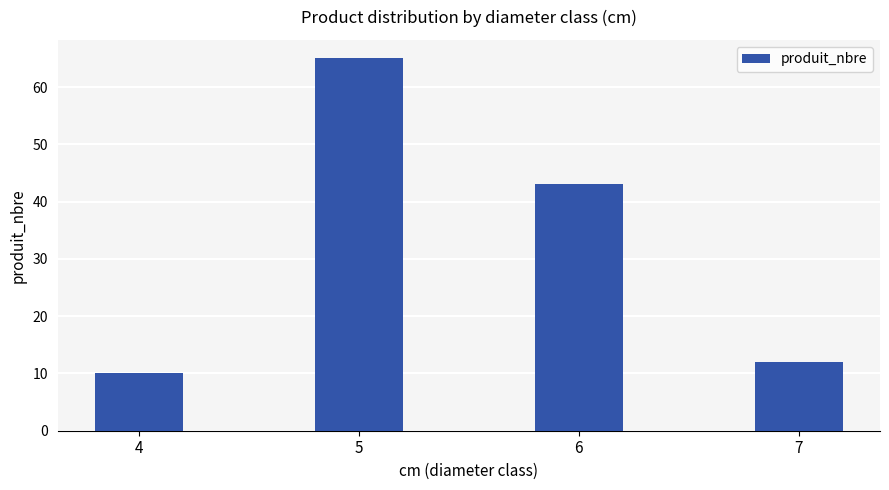

How many data points are less than 43?

2